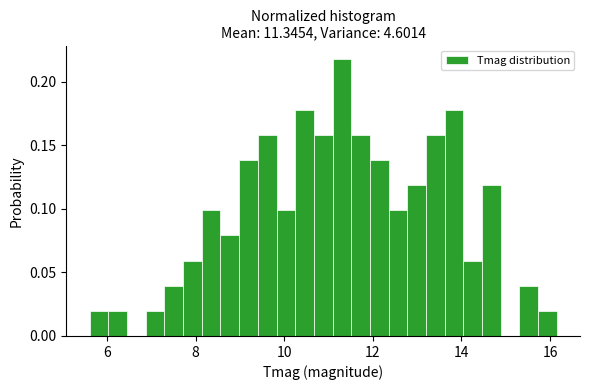

Around what value on the x-axis is the tallest bar? Give the approximate position of its centre, as read against the axis.

11.4